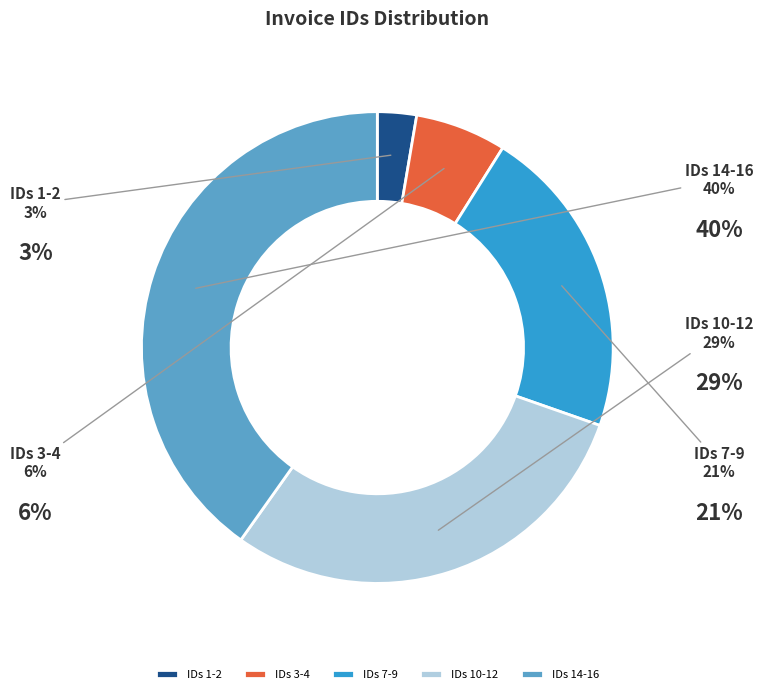

Which category has the biggest portion of the pie?

IDs 14-16